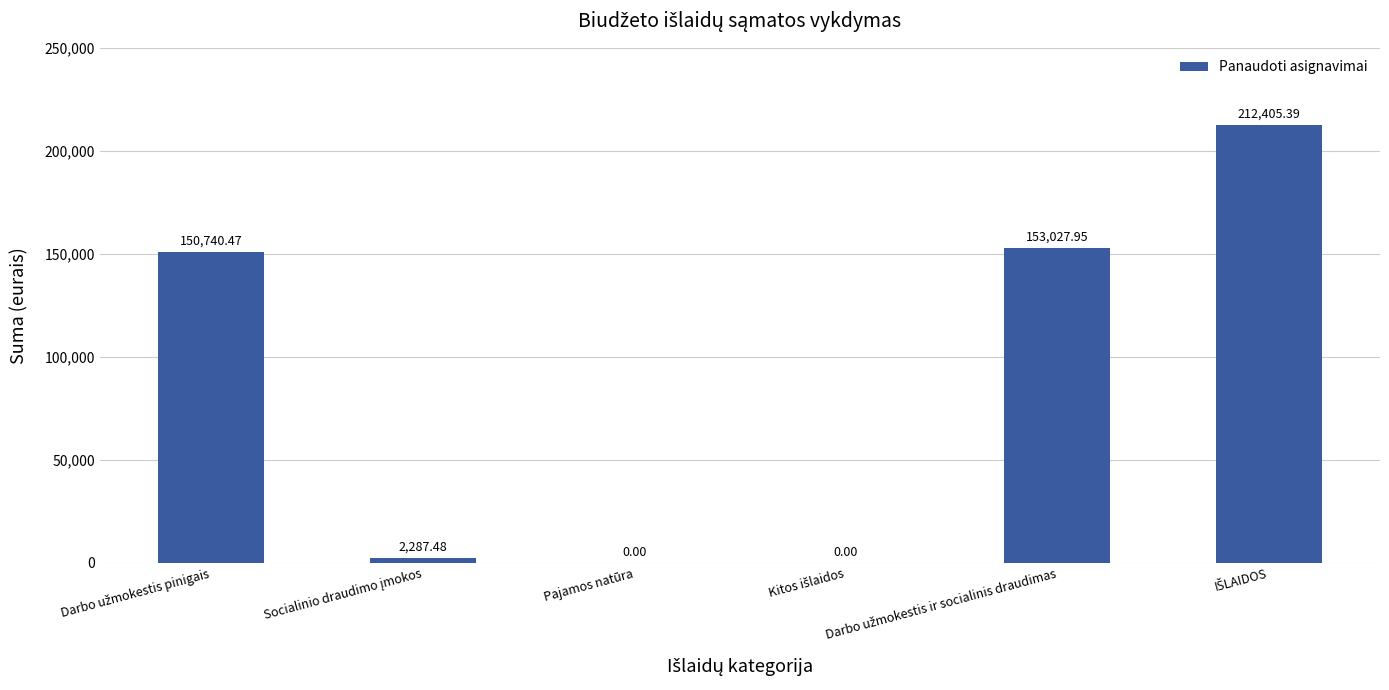

What is the sum of all values?

518461.3